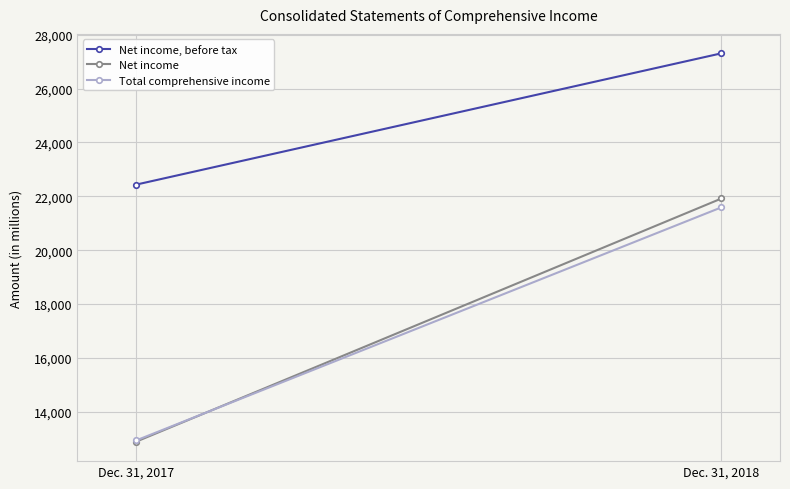

How many lines are shown in the chart?

3